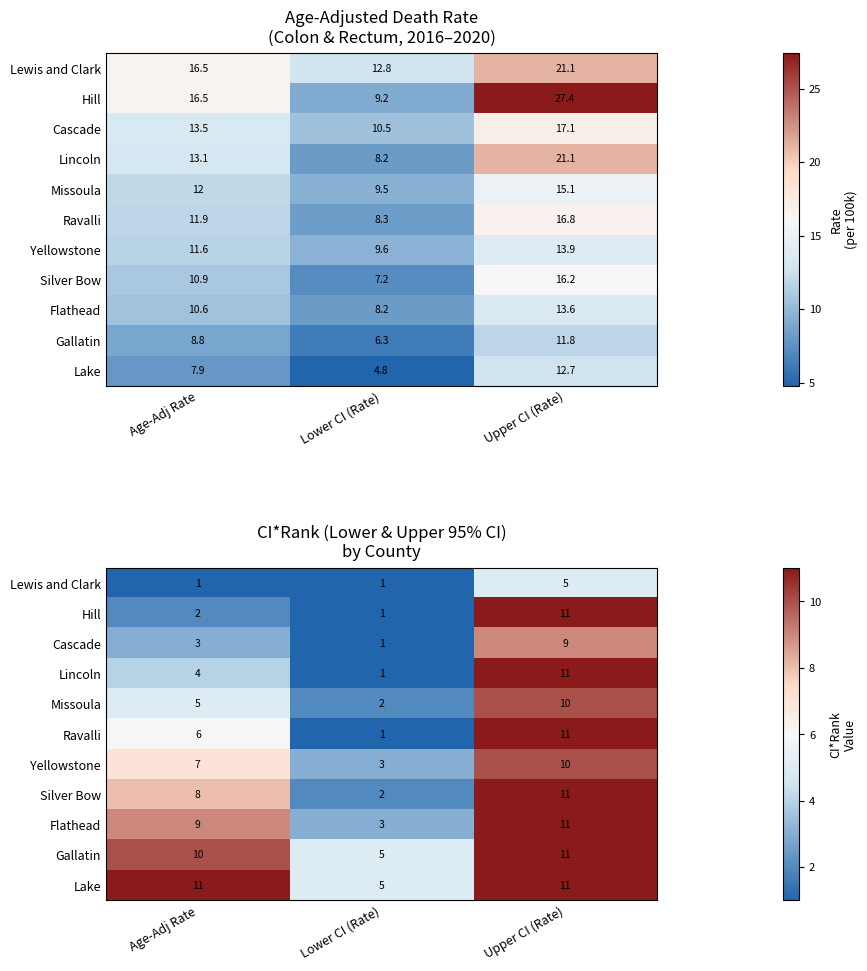

Is the value of Lewis and Clark at Upper CI (Rate) greater than the value of Lincoln at Age-Adj Rate?

Yes